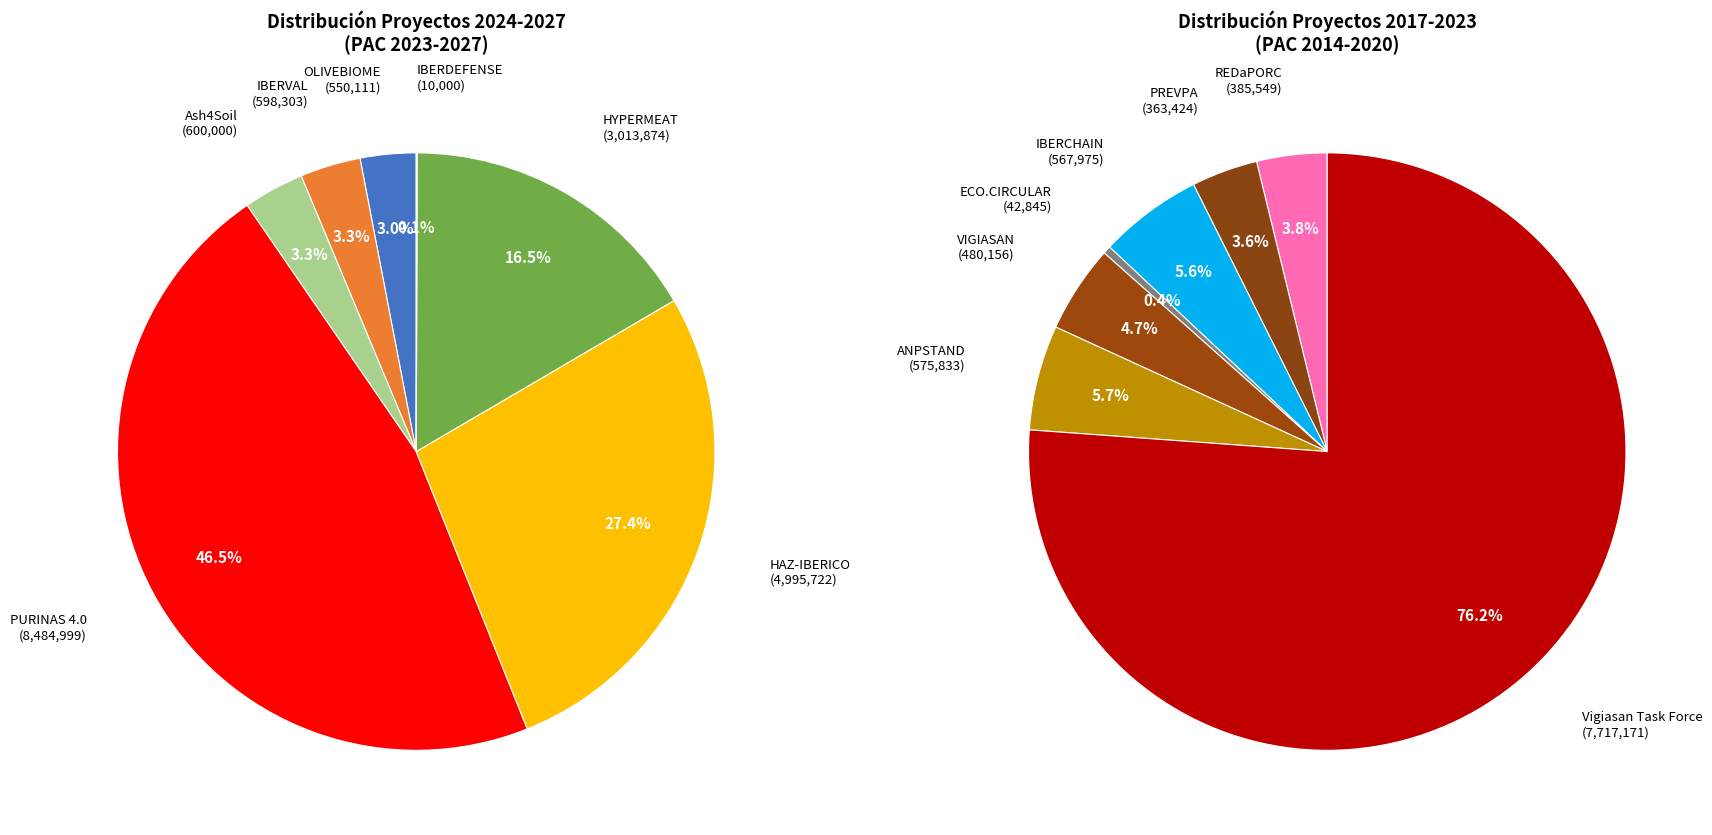

What is the change in value from IBERDEFENSE to REDaPORC?

+375549